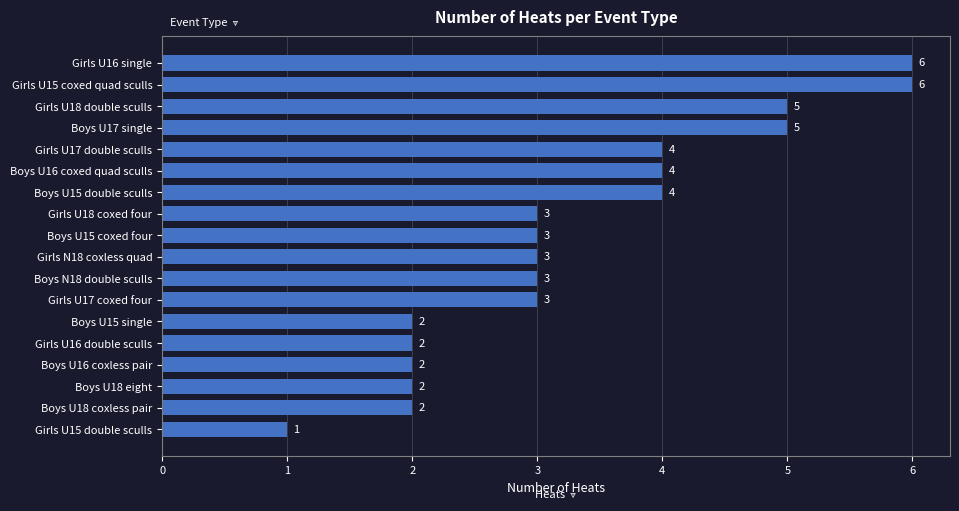

Reading bottom to top, transcribe all the data shown in this chart.

Girls U15 double sculls=1	Boys U18 coxless pair=2	Boys U18 eight=2	Boys U16 coxless pair=2	Girls U16 double sculls=2	Boys U15 single=2	Girls U17 coxed four=3	Boys N18 double sculls=3	Girls N18 coxless quad=3	Boys U15 coxed four=3	Girls U18 coxed four=3	Boys U15 double sculls=4	Boys U16 coxed quad sculls=4	Girls U17 double sculls=4	Boys U17 single=5	Girls U18 double sculls=5	Girls U15 coxed quad sculls=6	Girls U16 single=6